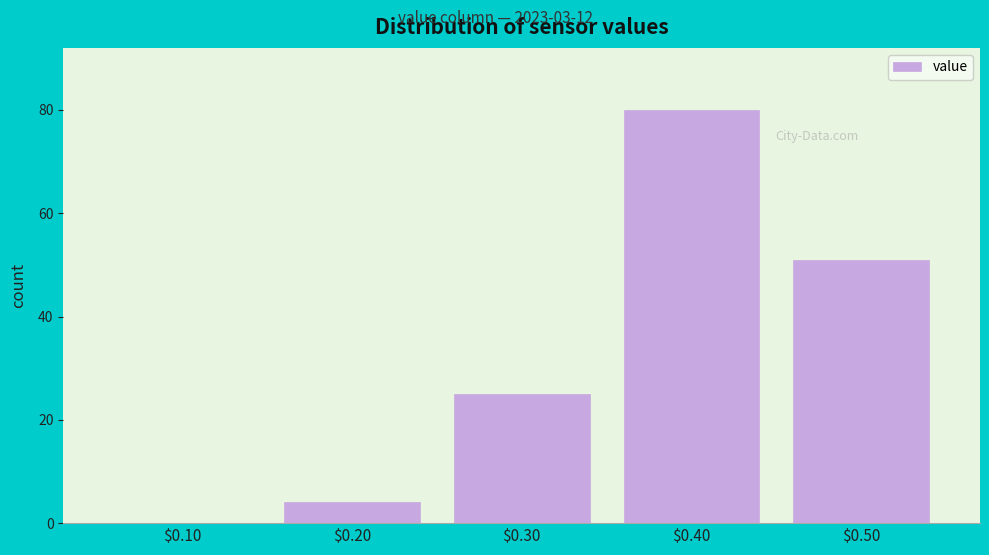

What is the sum of all values?

160